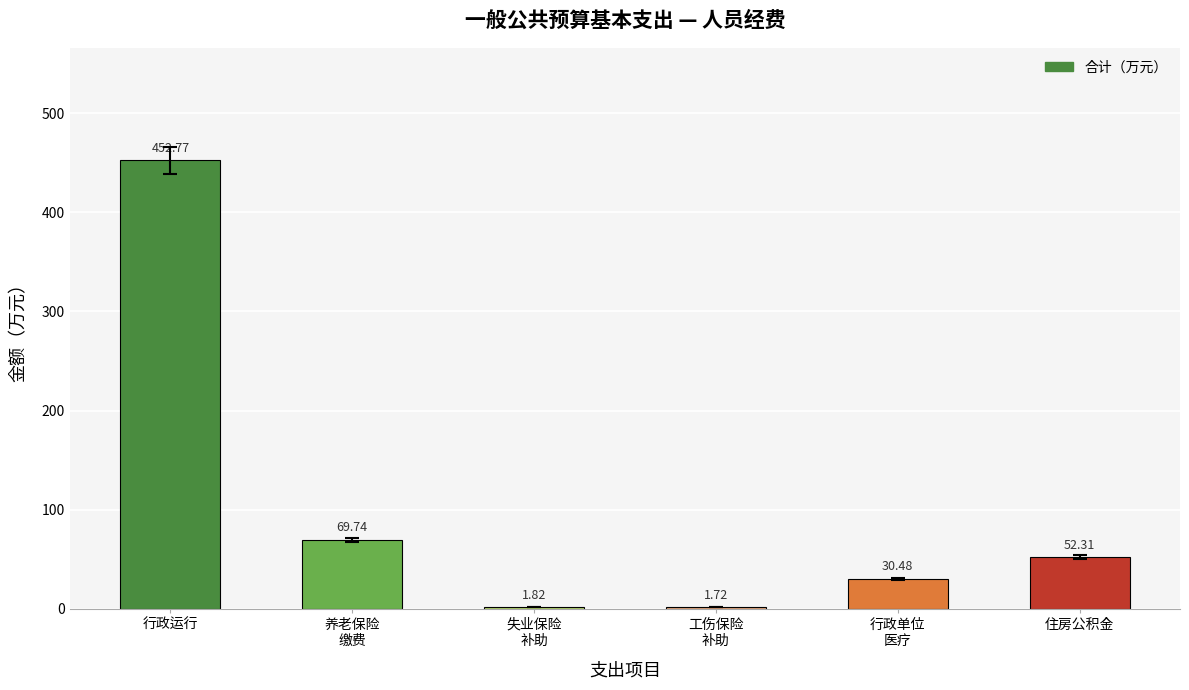

What is the value of the 6th bar from the left?

52.3